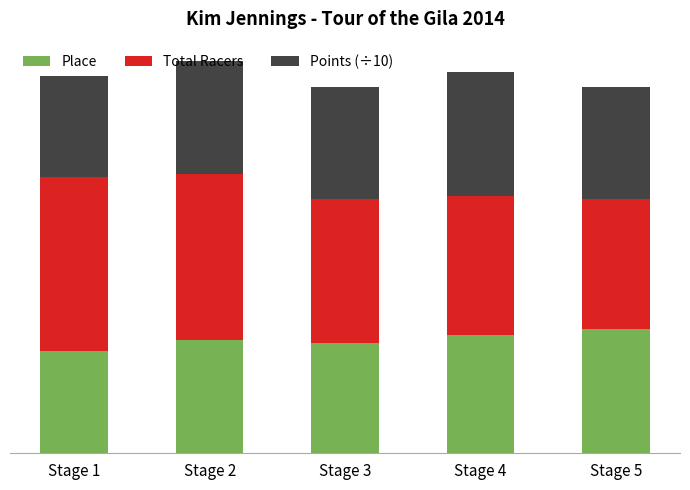

At which category is the sum across all series the highest?

Stage 2